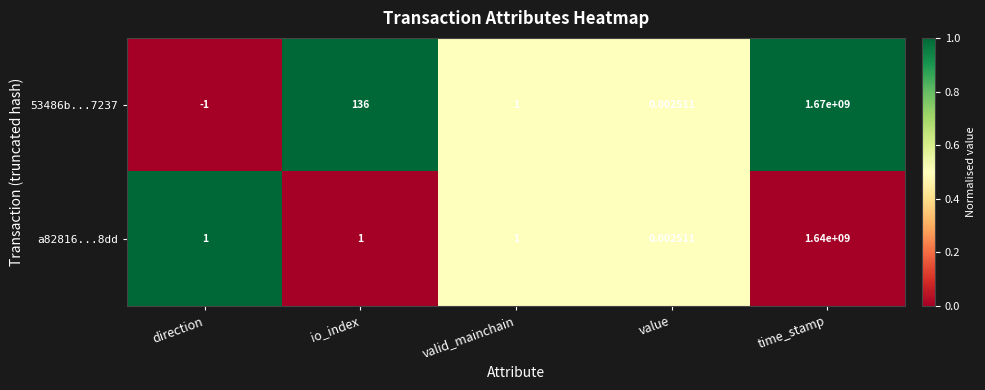

At which category is the sum across all series the highest?

time_stamp